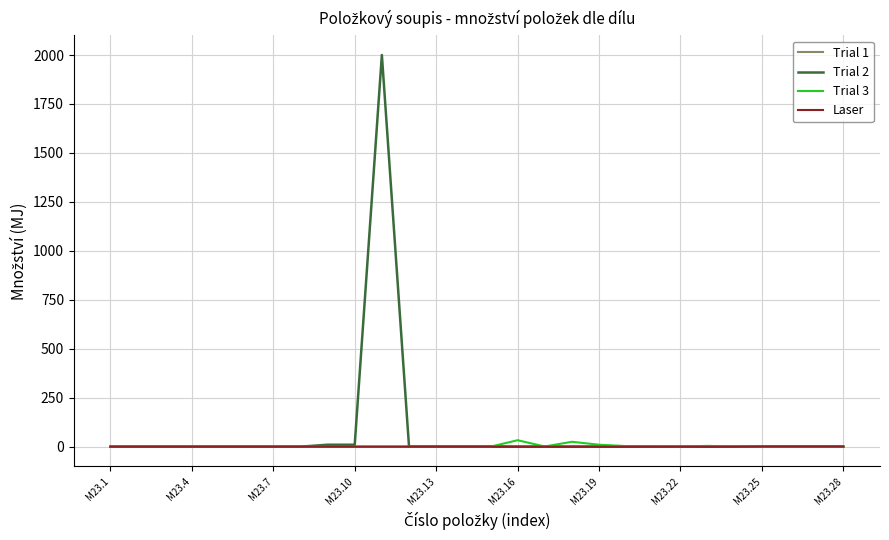

What is the maximum value shown in the chart?

2000